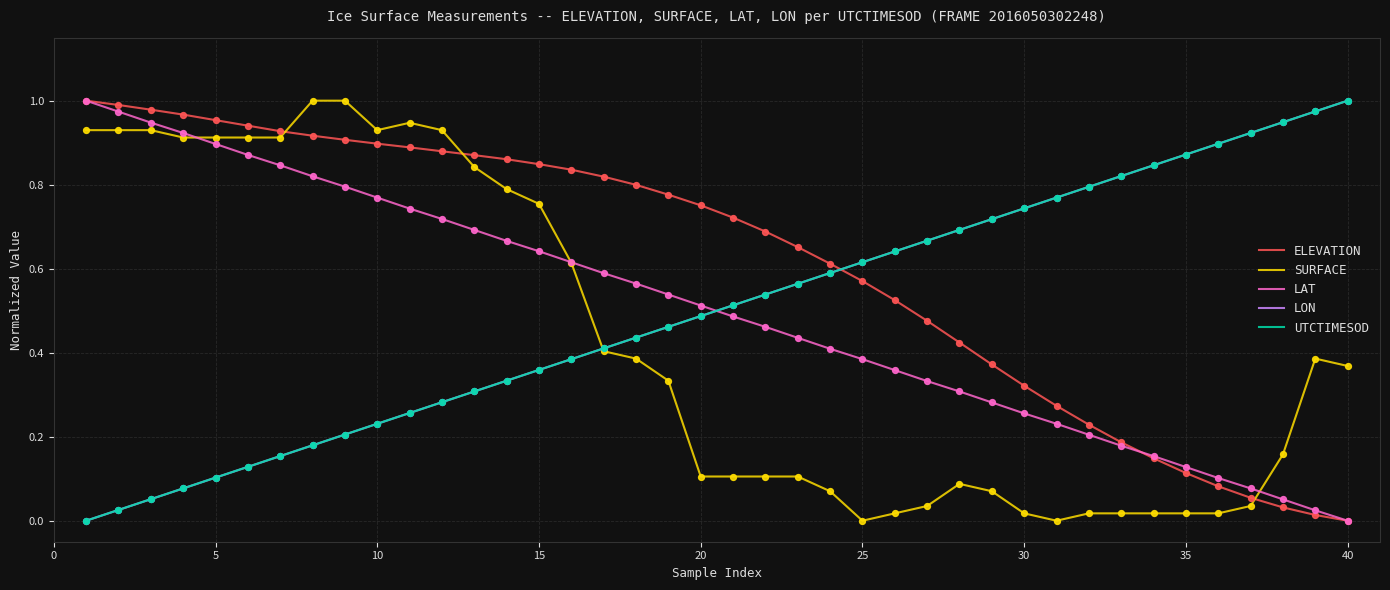

Which series has the largest total across all categories?

ELEVATION